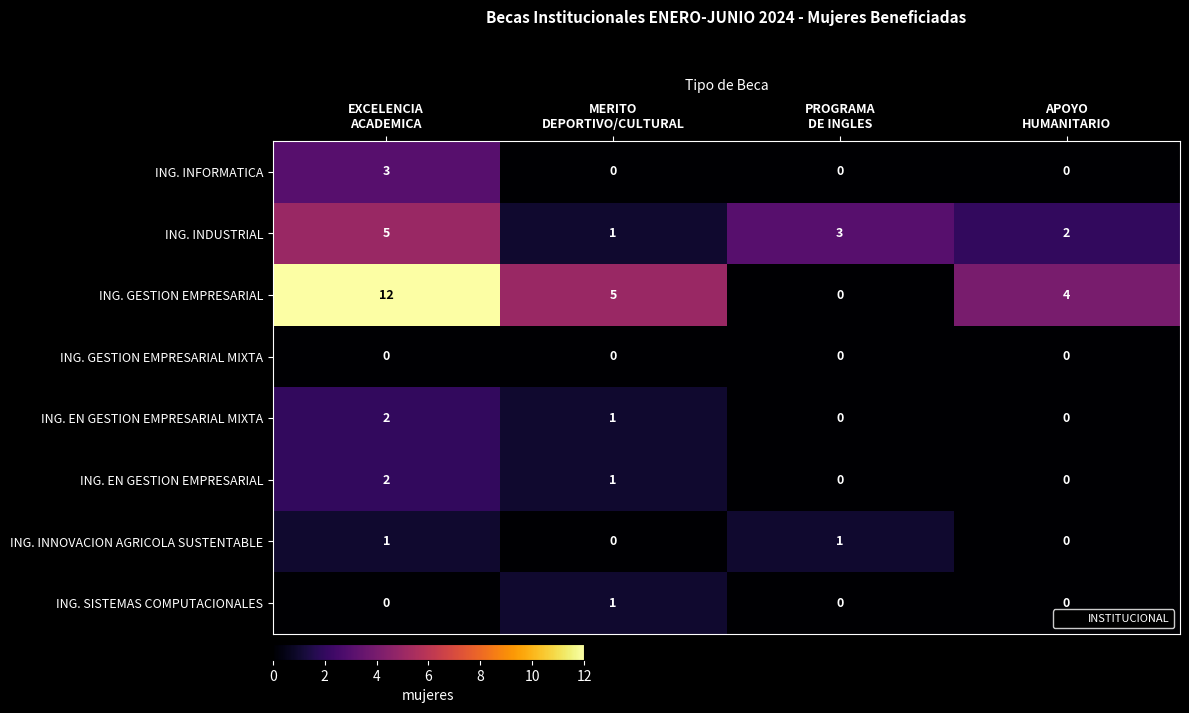

How many ING. INDUSTRIAL values are between 2 and 5?

3